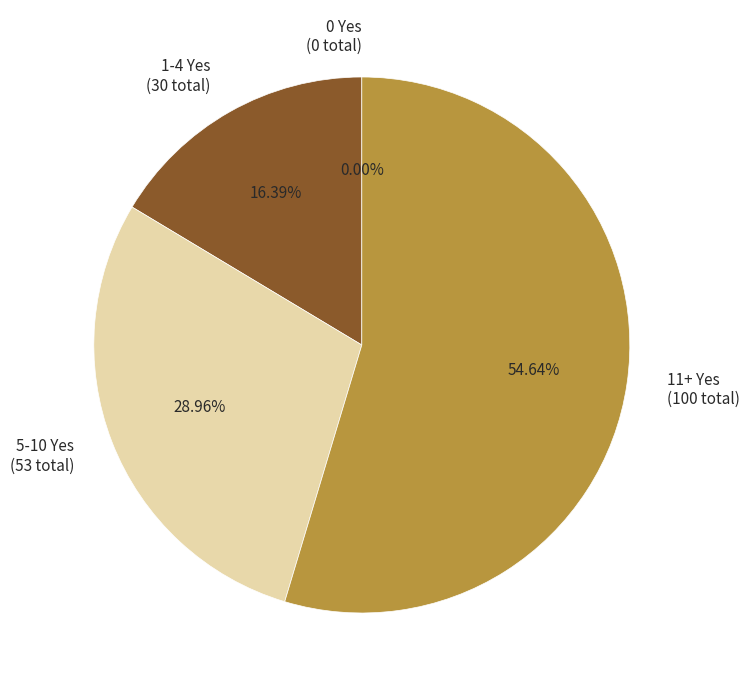

Which has a higher value, 11+ Yes (100 total) or 5-10 Yes (53 total)?

11+ Yes (100 total)